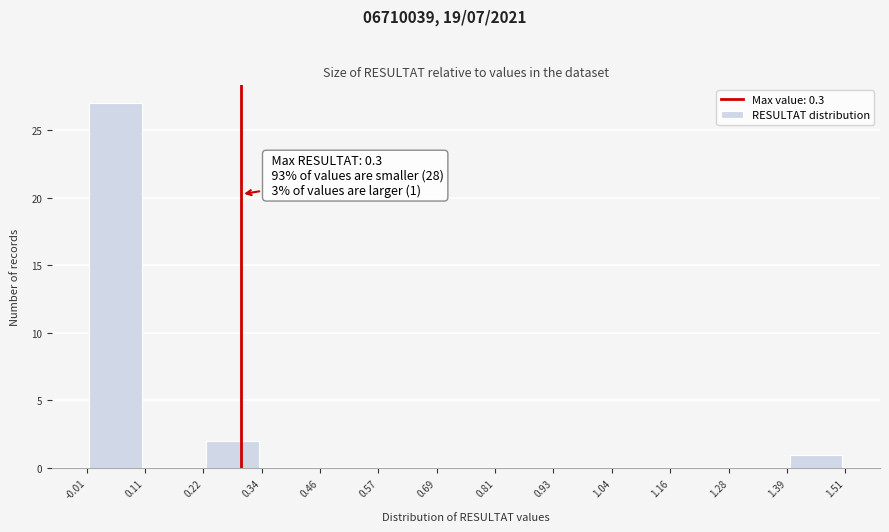

Which range on the x-axis has the tallest bar?

-0.01 to 0.11